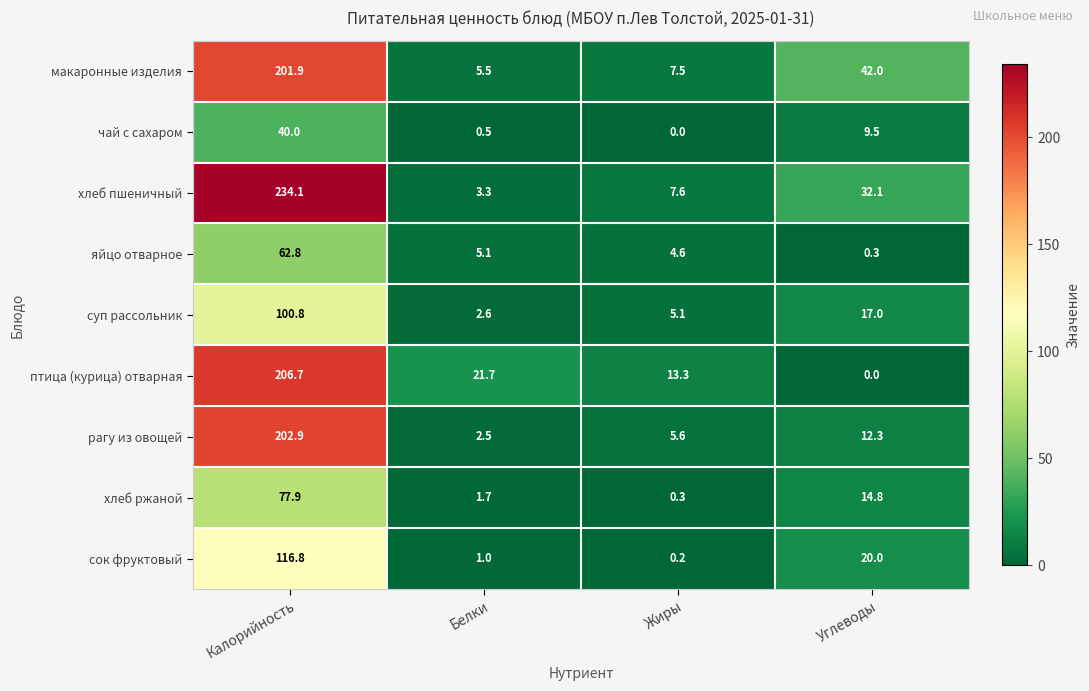

Which series changed the most between Калорийность and Жиры?

хлеб пшеничный